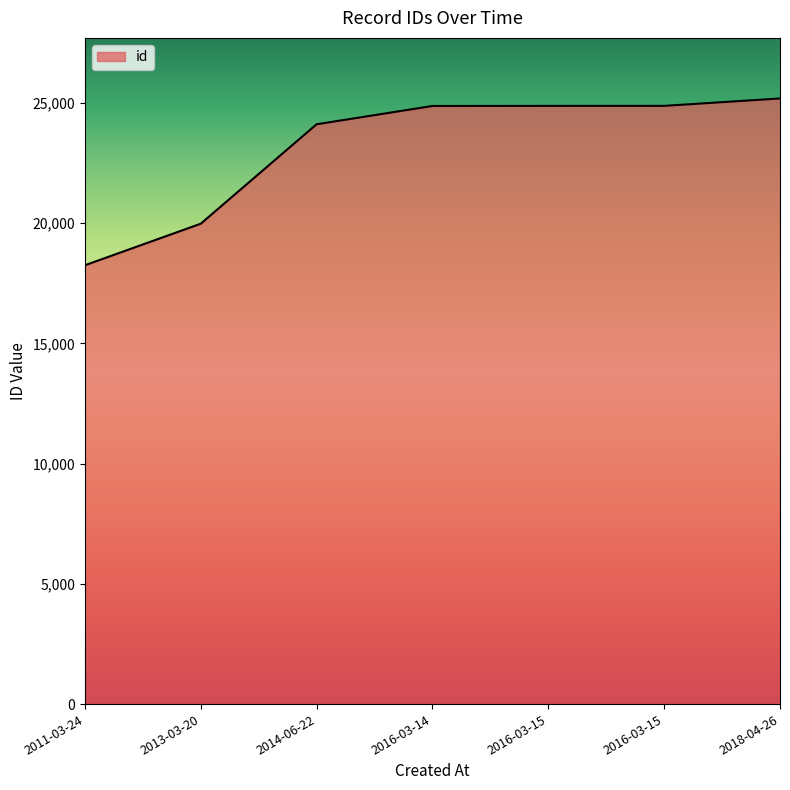

Reading right to left, list all the values displayed in this chart.

2018-04-26=25190	2016-03-15=24882	2016-03-15=24881	2016-03-14=24877	2014-06-22=24116	2013-03-20=19980	2011-03-24=18252